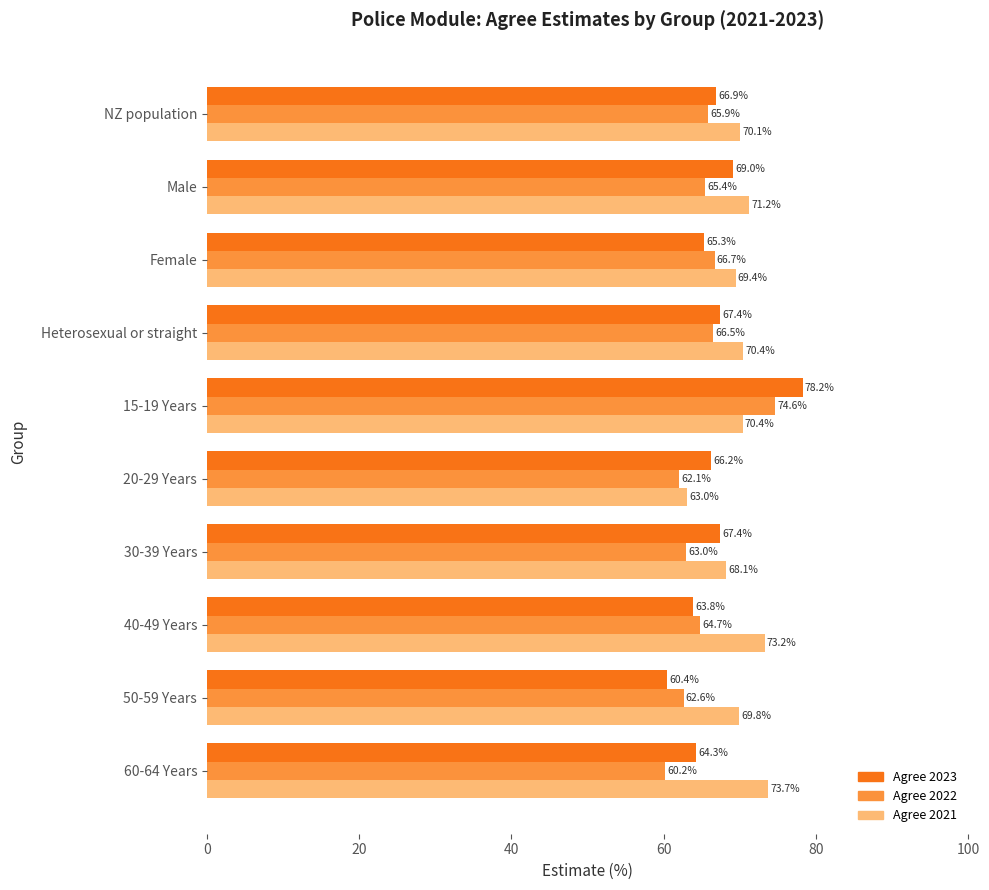

What is the difference between the maximum and minimum values in the Agree 2023 series?

17.8